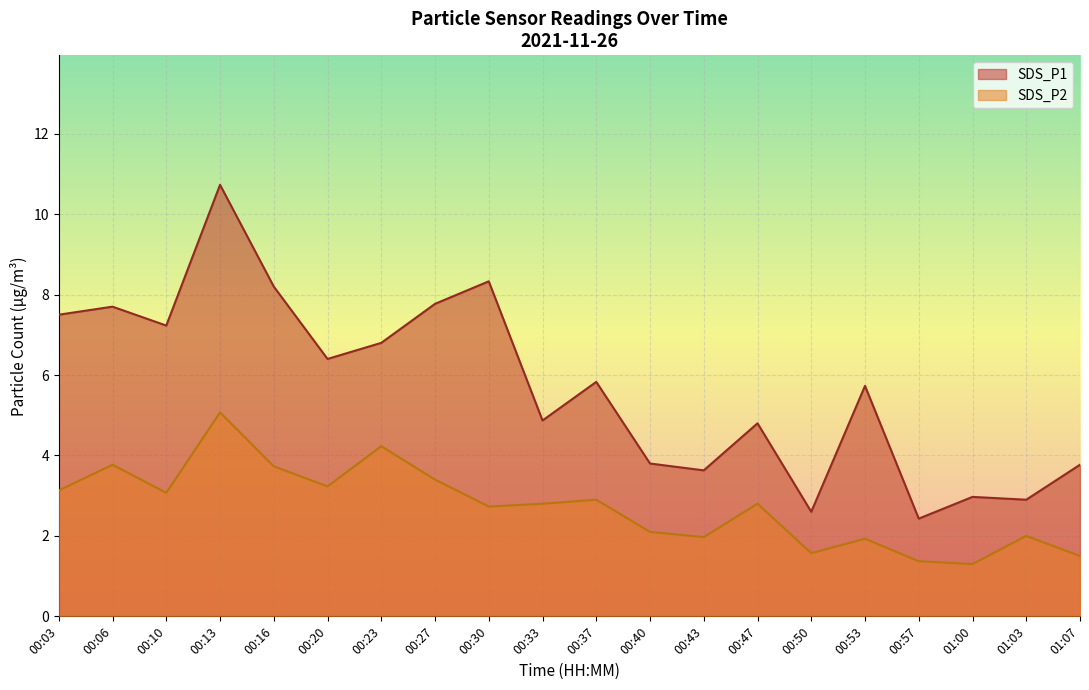

The value of SDS_P2 at 05:01 is 1.6. True or false?

False